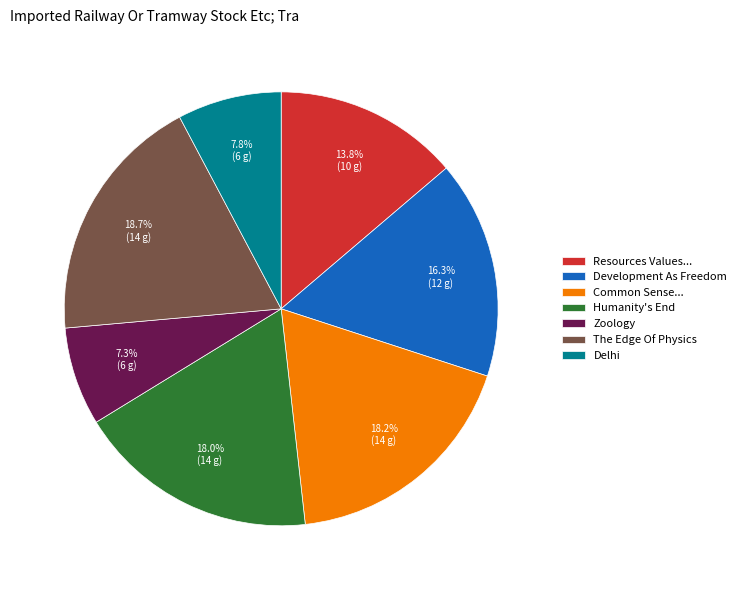

Between Development As Freedom and Zoology, which is larger?

Development As Freedom